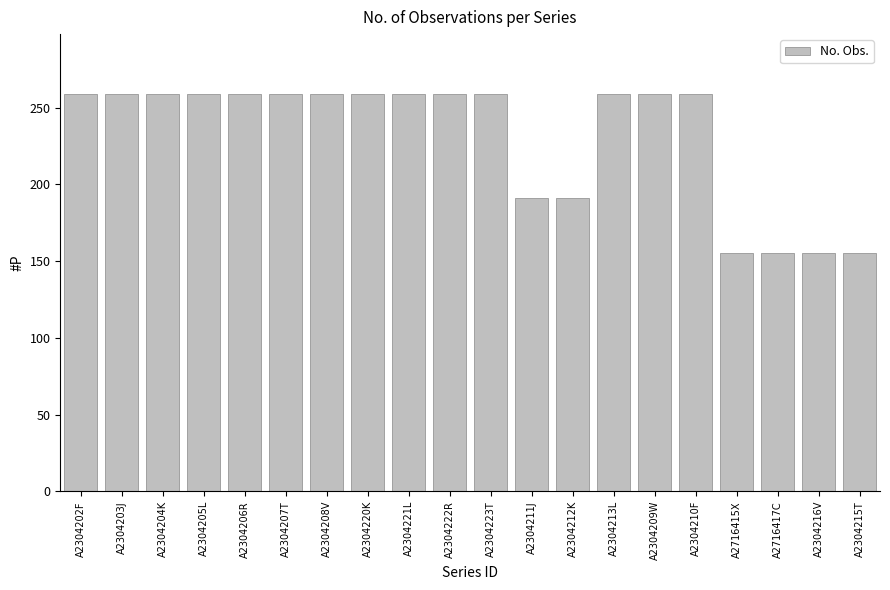

What position from the right is A2304215T?

1